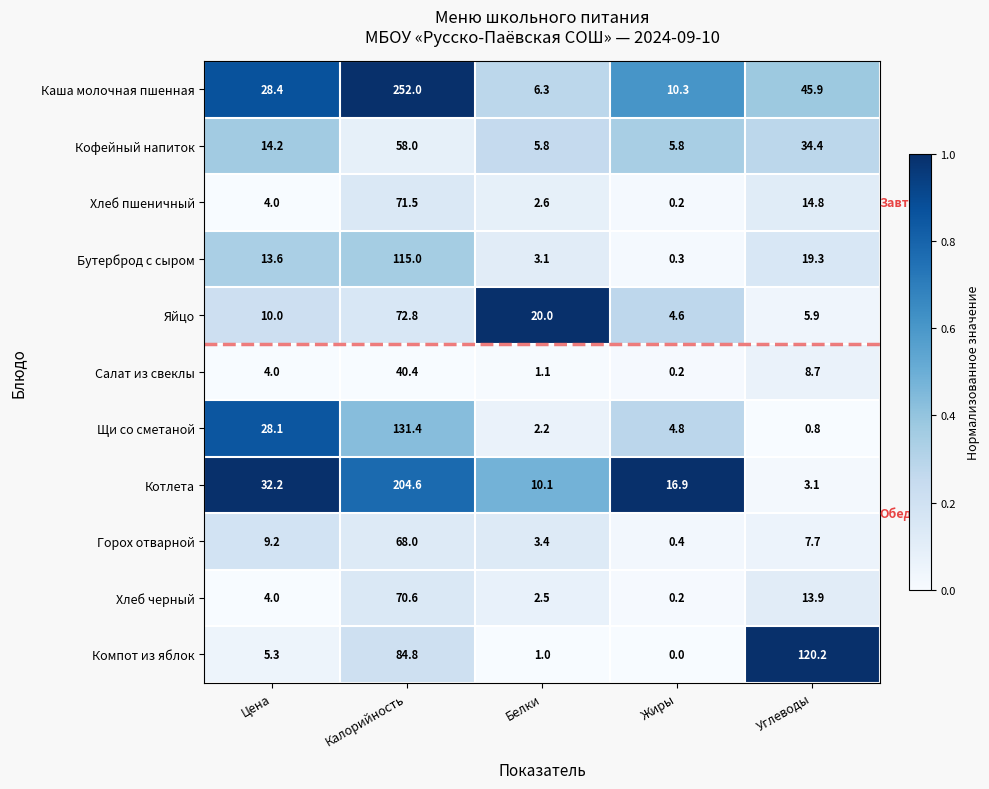

At how many categories does at least one series exceed 0?

5